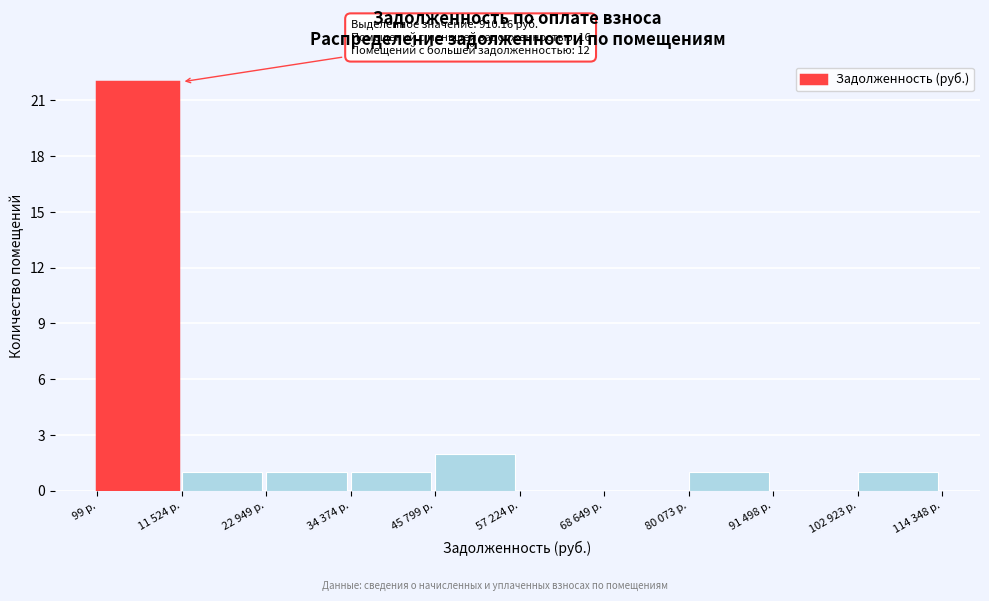

Reading left to right, transcribe all the data shown in this chart.

99 р.=22	11 524 р.=1	22 949 р.=1	34 374 р.=1	45 799 р.=2	57 224 р.=0	68 649 р.=0	80 073 р.=1	91 498 р.=0	102 923 р.=1